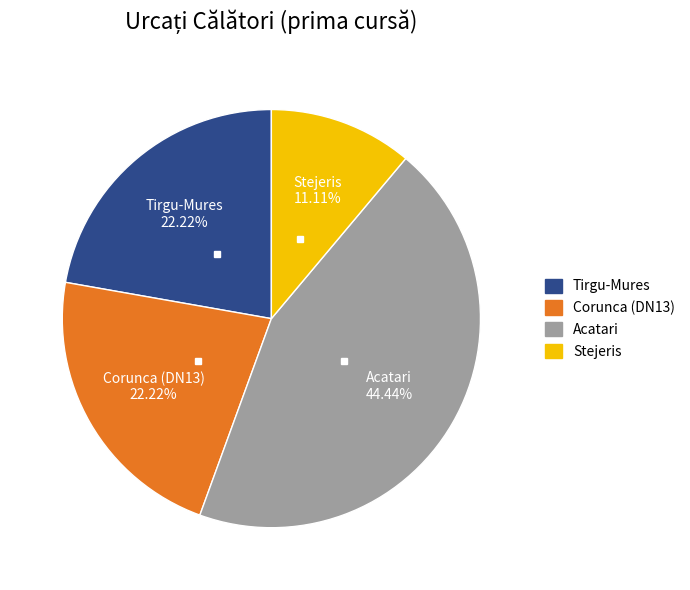

Is there a majority slice in this chart?

No